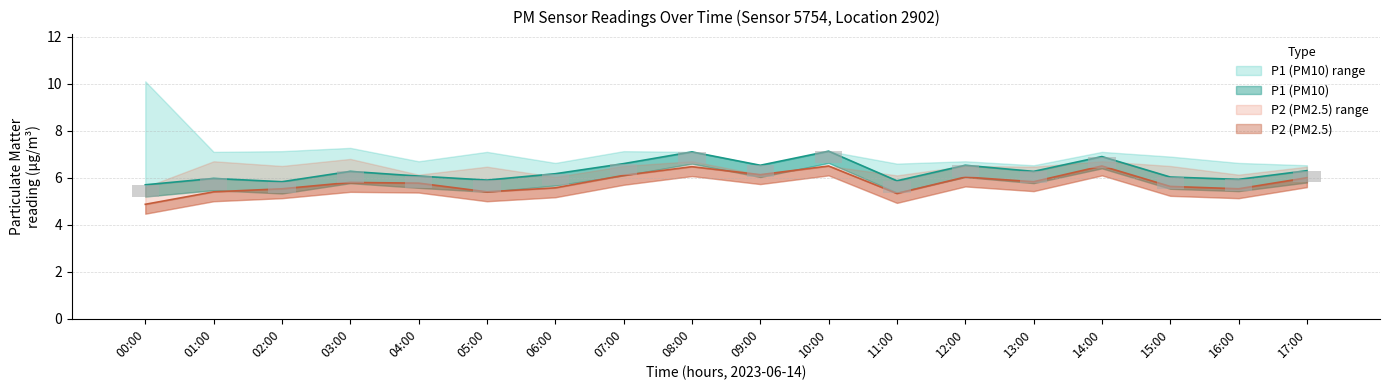

Reading right to left, list all the values displayed in this chart.

P1: 6.3	5.9	6.0	6.9	6.3	6.5	5.9	7.1	6.5	7.1	6.6	6.2	5.9	6.1	6.3	5.8	6.0	5.7
P2: 6.0	5.5	5.6	6.5	5.8	6.0	5.3	6.5	6.1	6.5	6.1	5.6	5.4	5.8	5.8	5.5	5.4	4.9